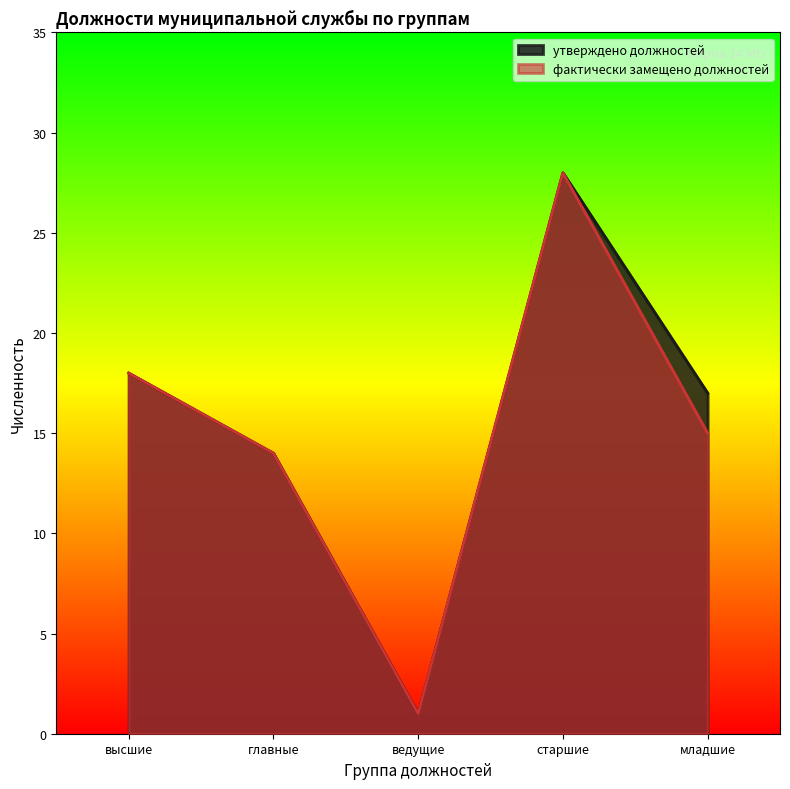

What is the sum of all утверждено должностей values?

78